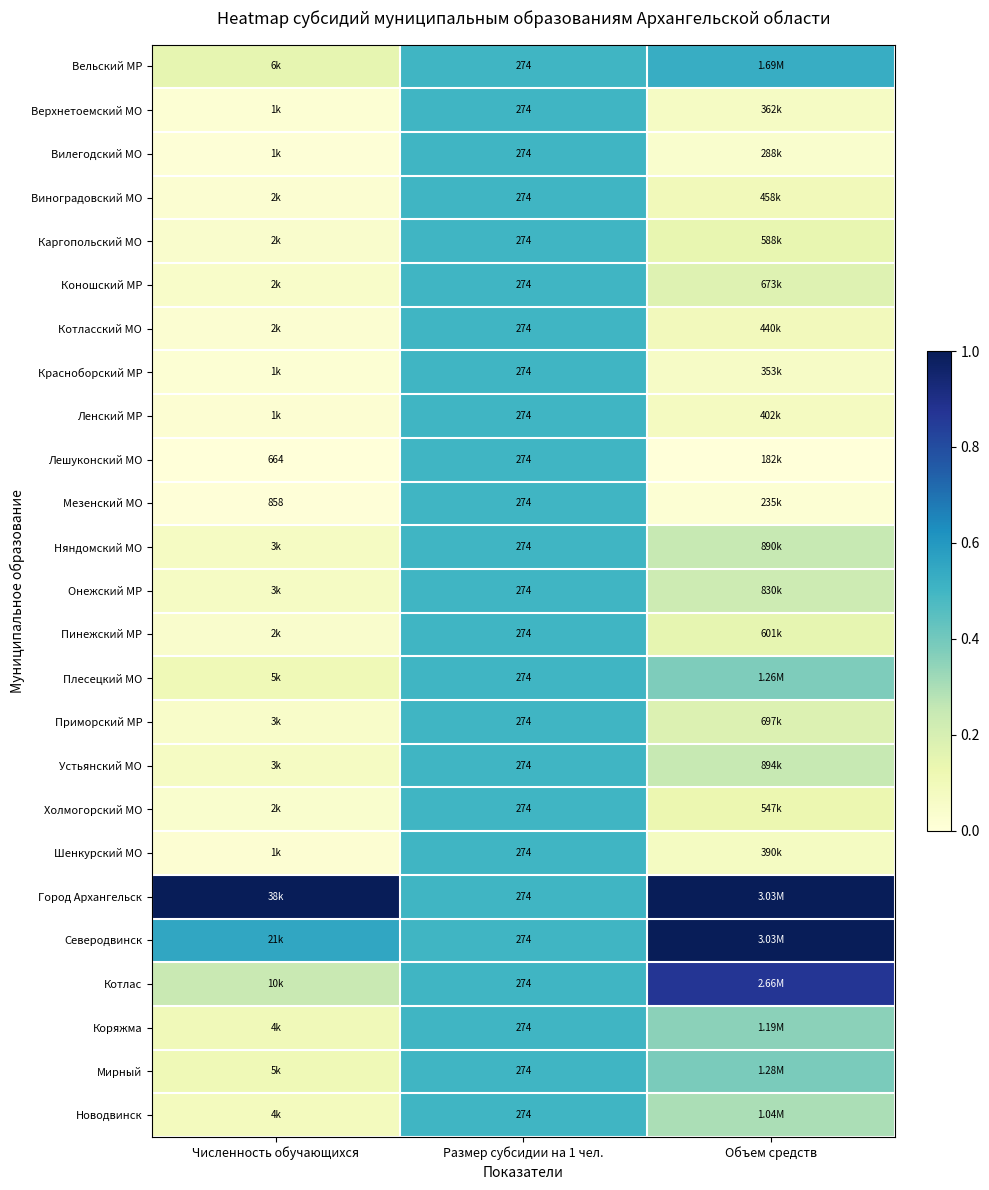

The value of Котлас at Объем средств is 0.5. True or false?

False